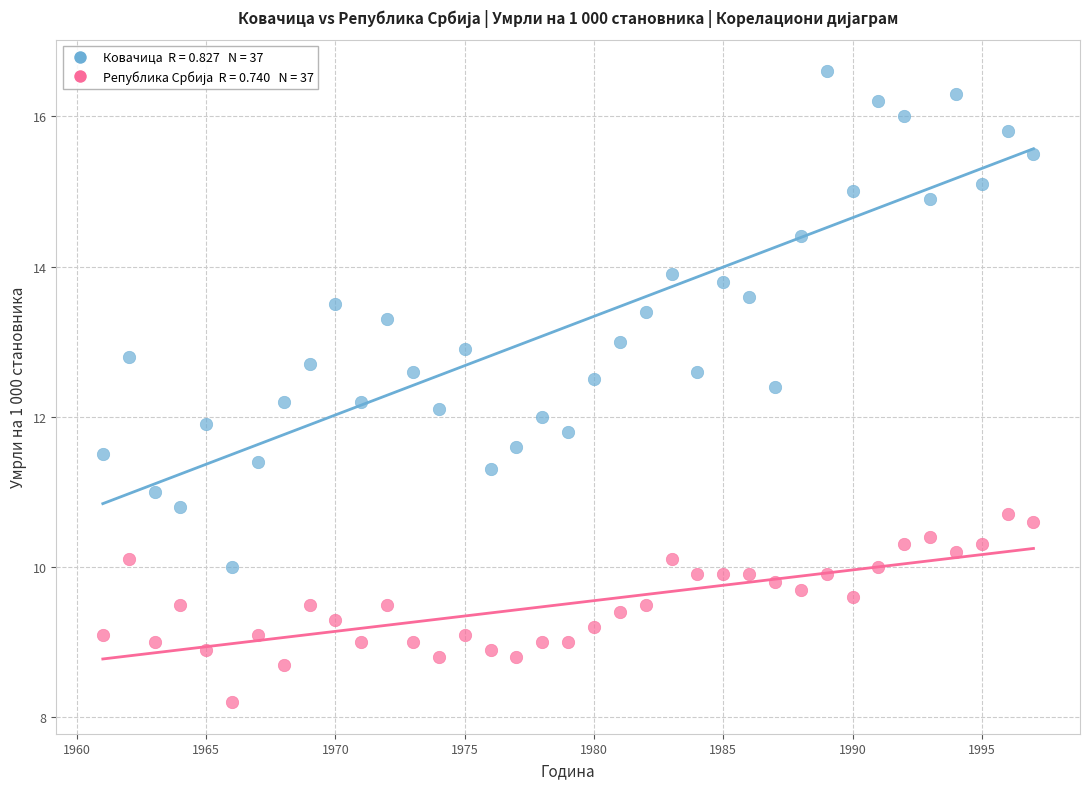

Across all data points, what is the range of Y values (max minus min)?

8.4